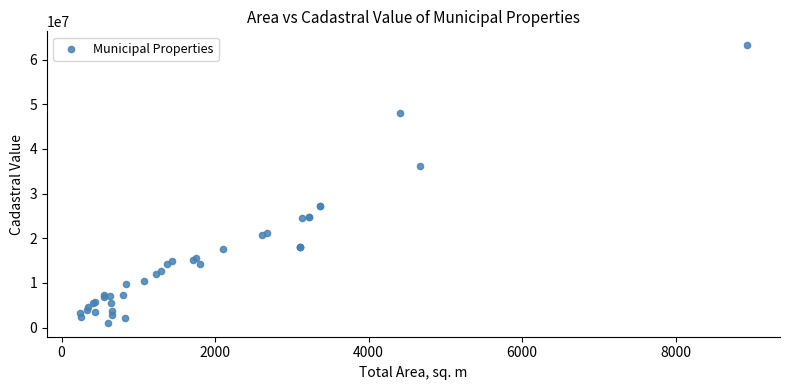

What Y value in the scatter plot is closest to 32138277?

36256710.7